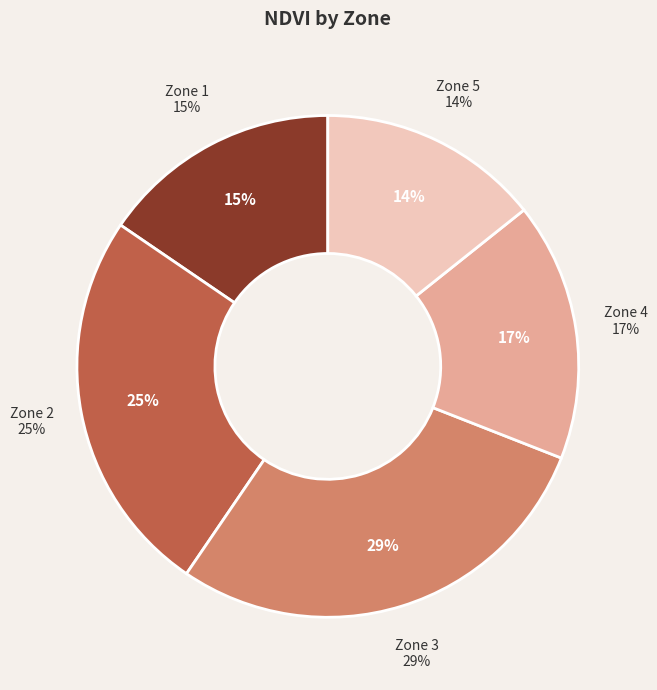

Do Zone 3 and Zone 2 together represent more than half of the pie?

Yes